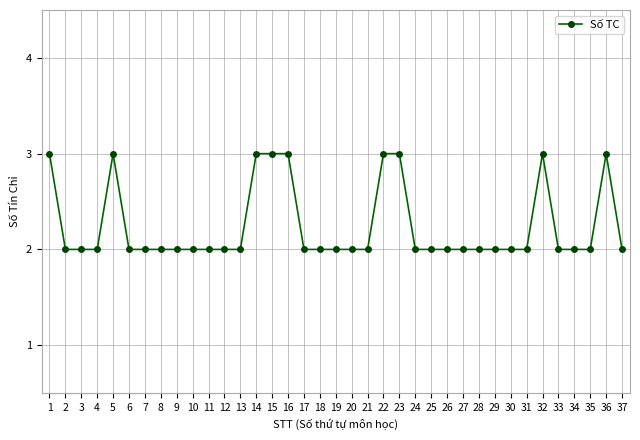

What is the maximum value shown in the chart?

3